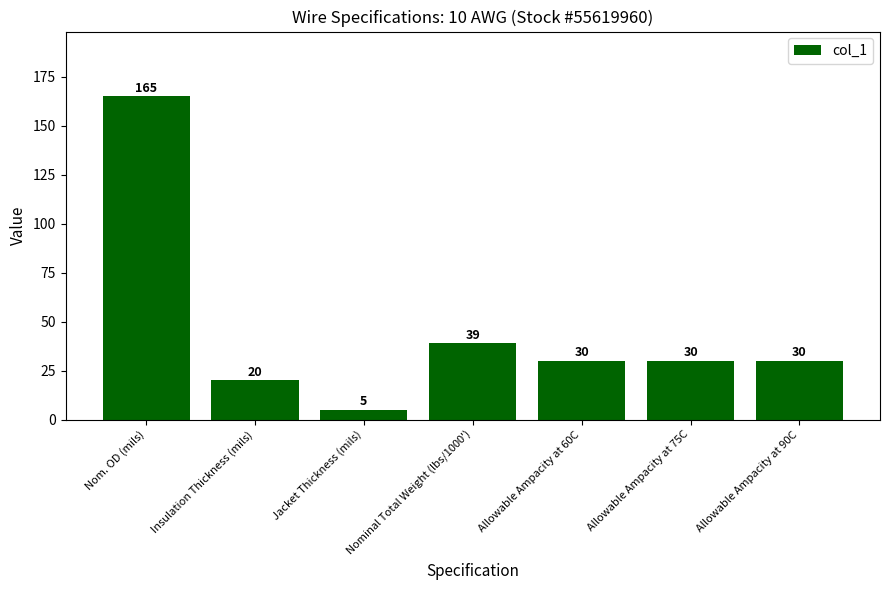

Where is the data nearest to the value 85?

Nominal Total Weight (lbs/1000')